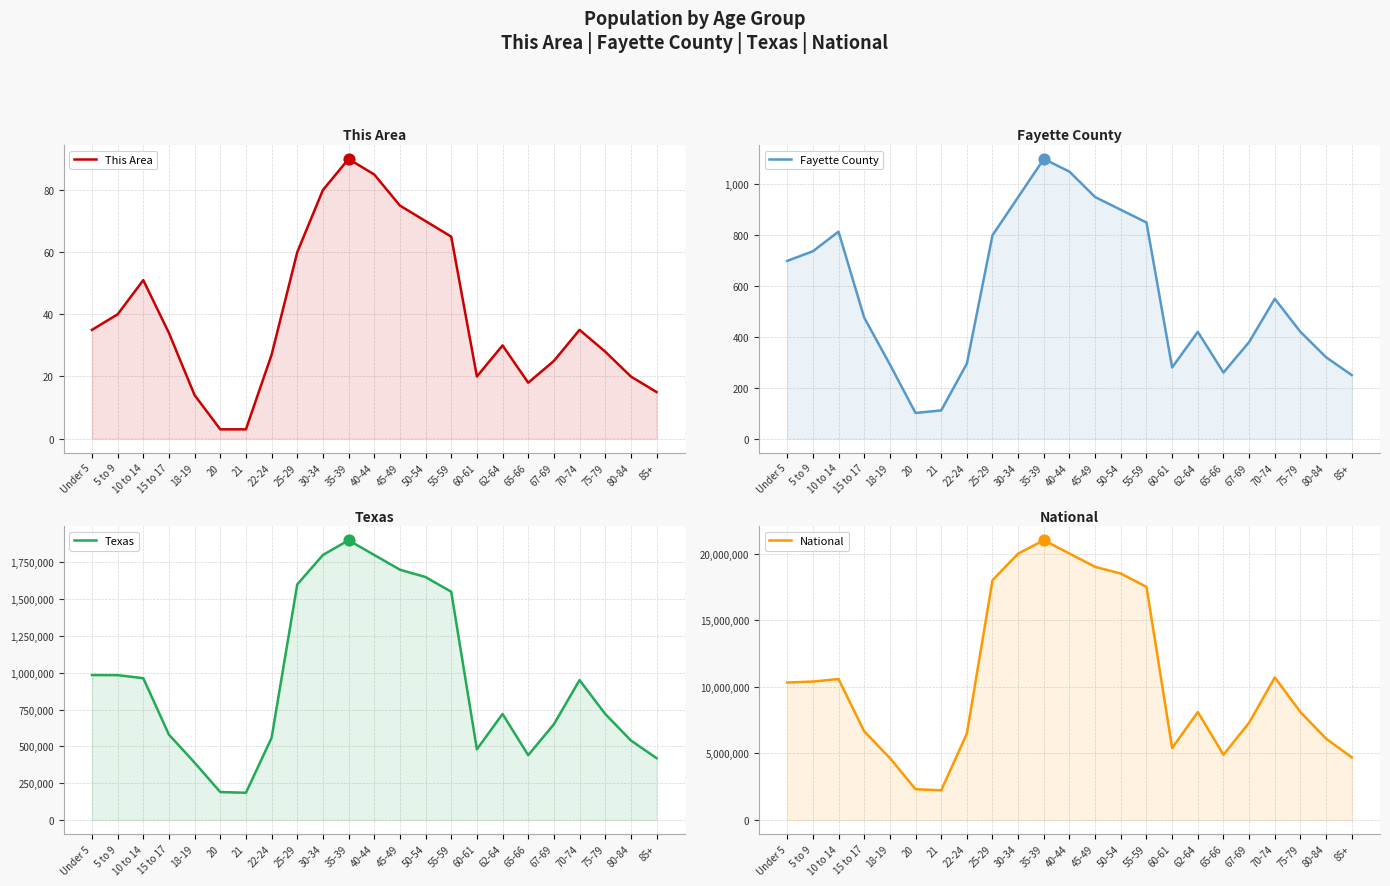

At which category is the sum across all series the highest?

35-39